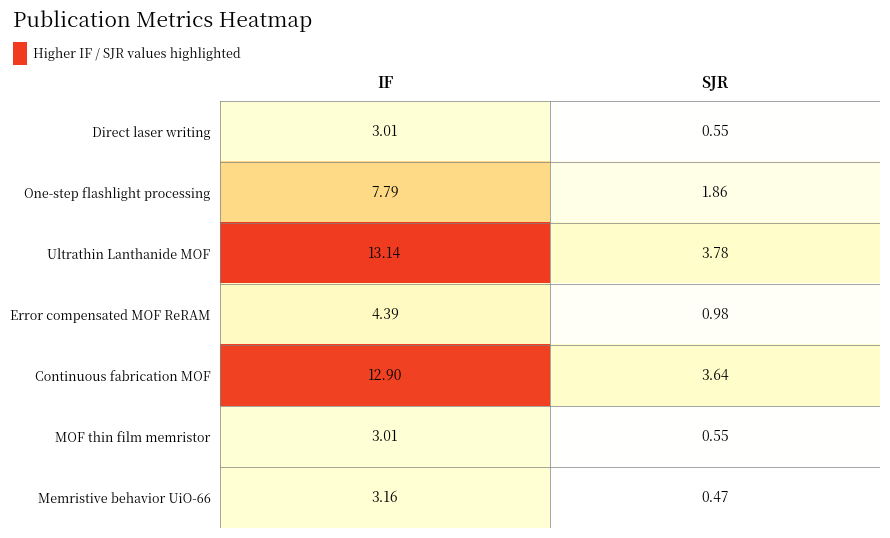

Which series changed the most between IF and SJR?

Ultrathin Lanthanide MOF